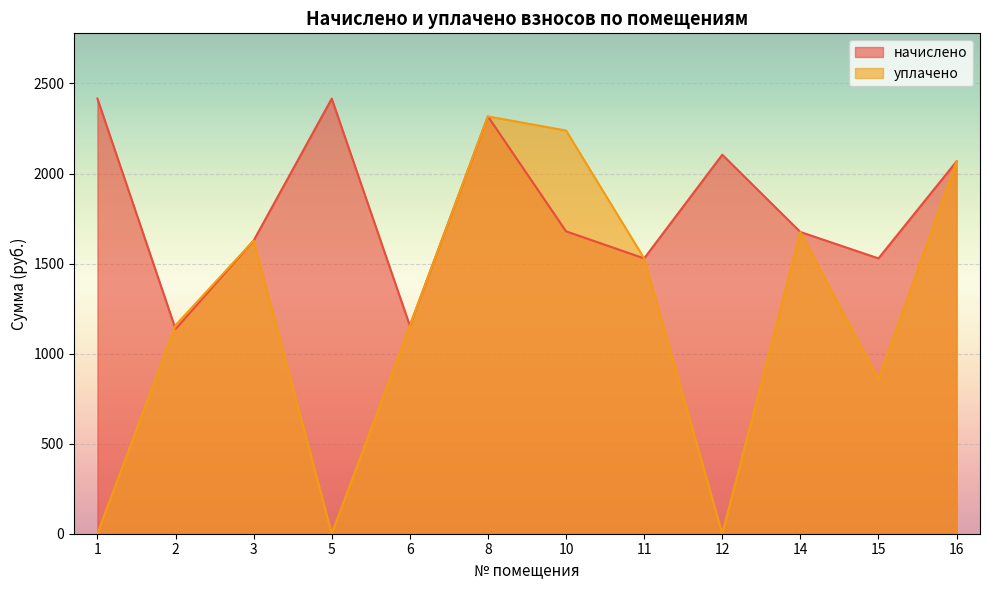

What is the total value across all series at 1?

2415.9